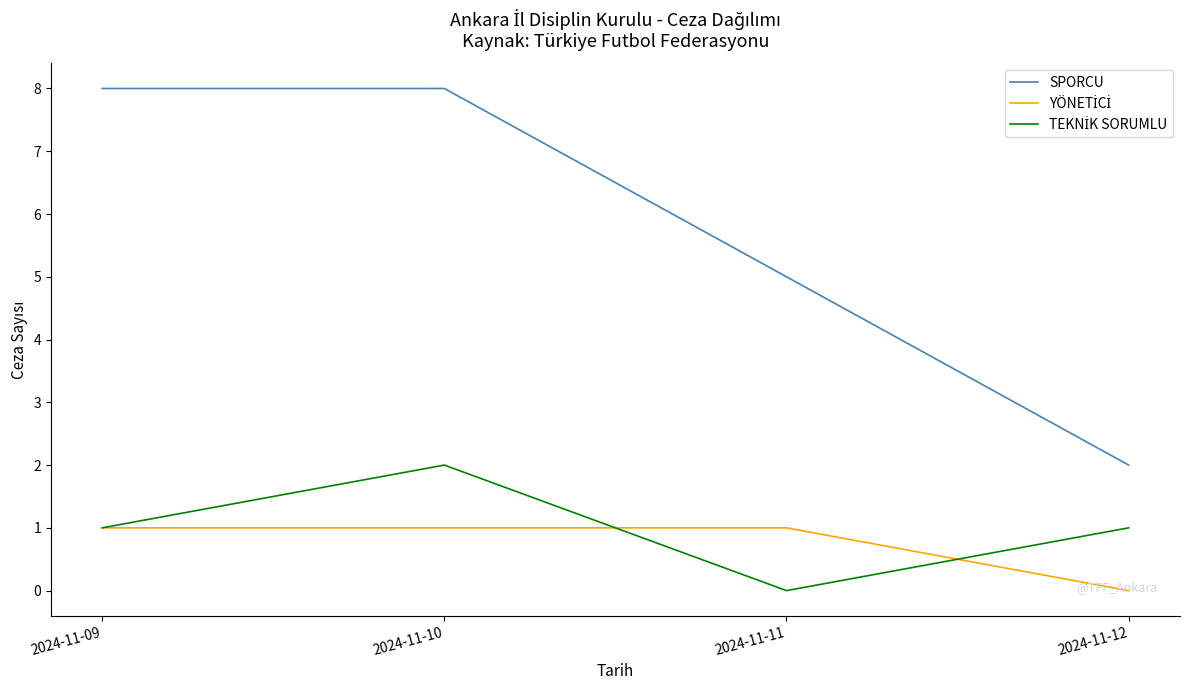

Which series has the largest range (max minus min)?

SPORCU